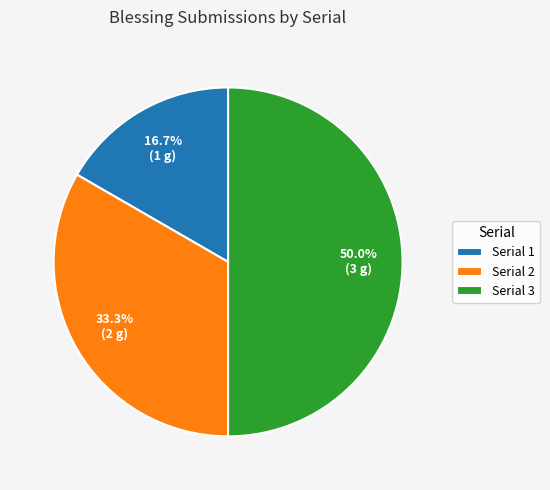

What is the total percentage of Serial 2 and Serial 3?

83.3%